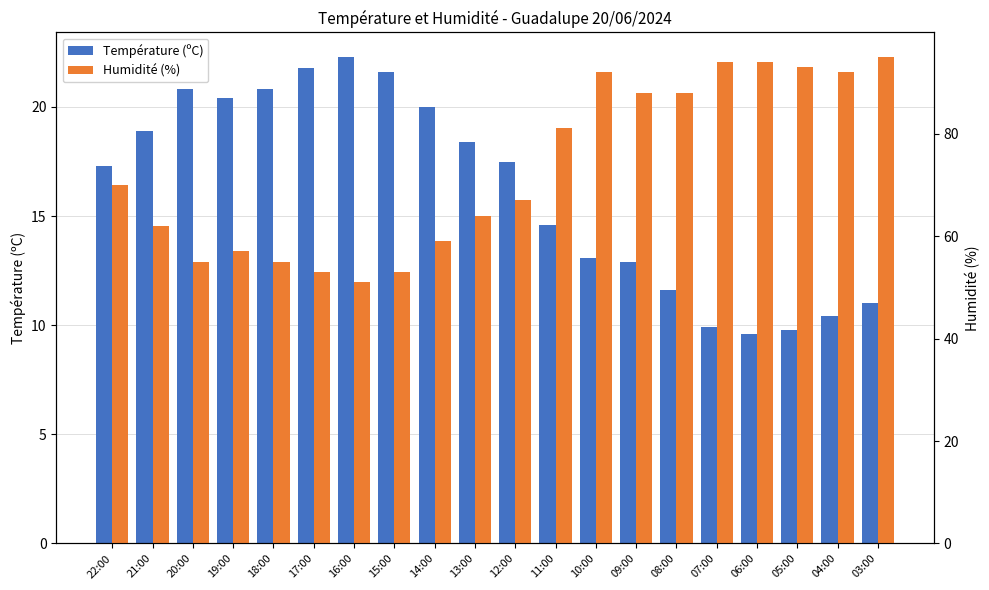

Does the chart contain any negative values?

No